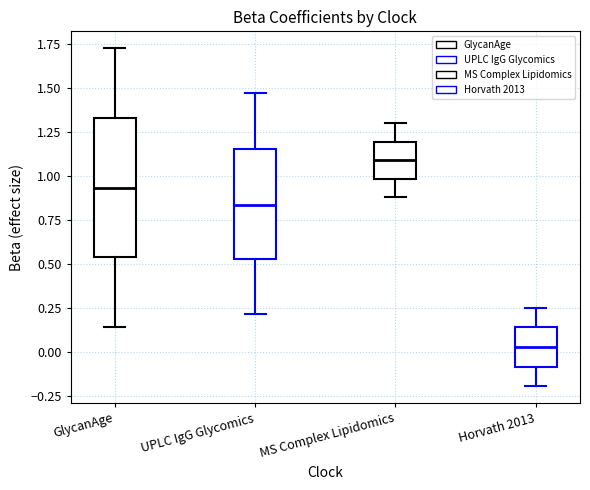

Comparing the boxes themselves (not the whiskers), which one is the tallest?

GlycanAge